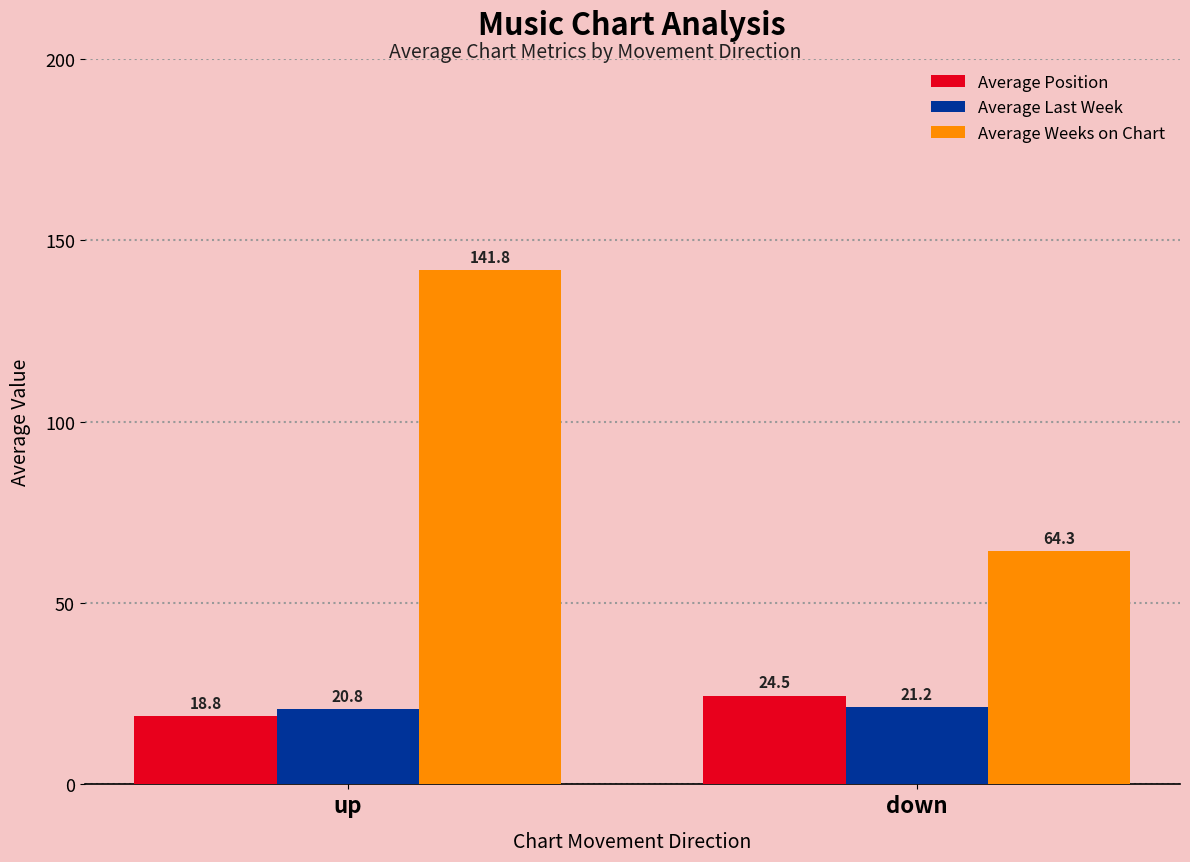

Which series has the widest spread of values?

Average Weeks on Chart